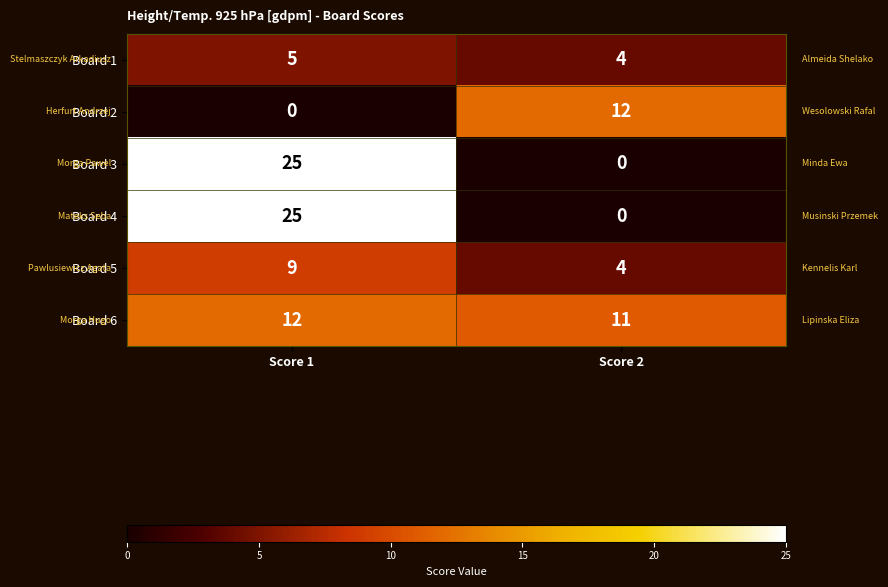

The value of Board 6 at Score 2 is 8. True or false?

False